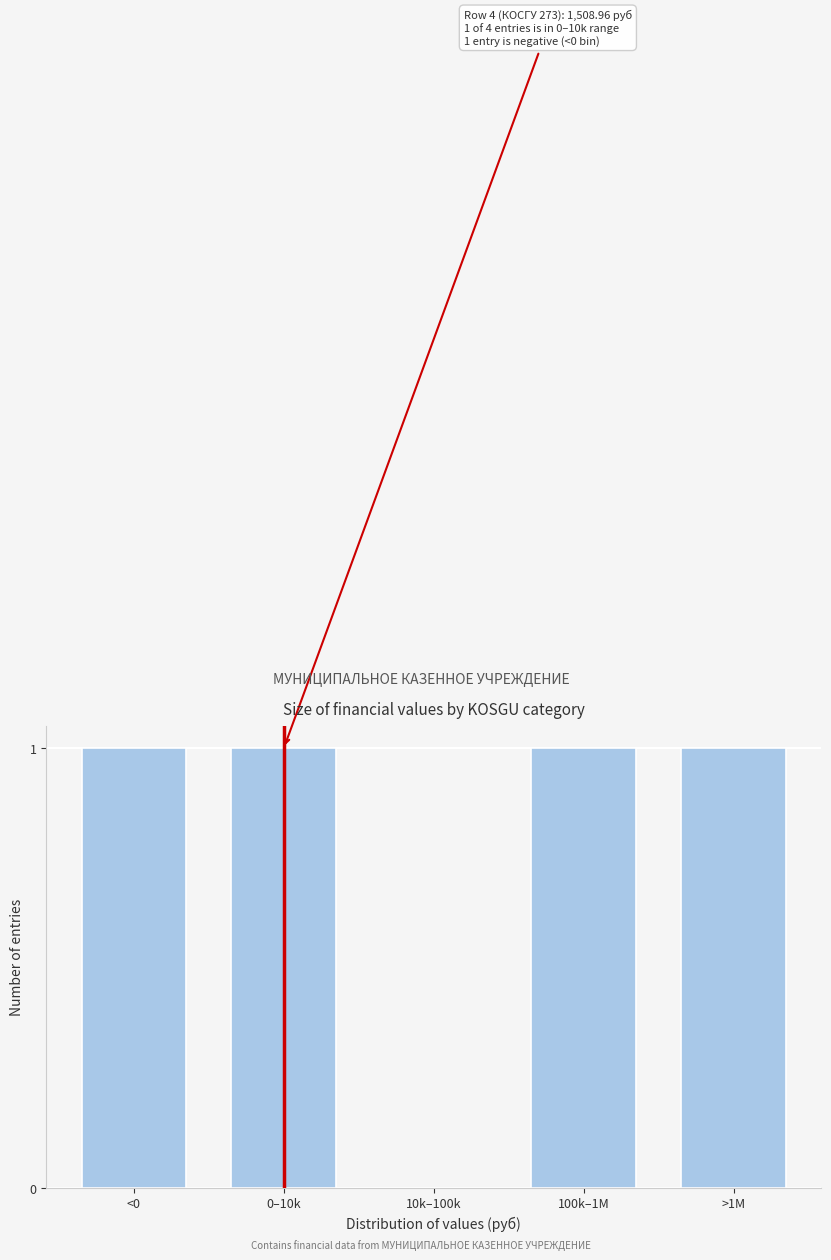

Reading left to right, what are all the values shown in this chart?

<0=1	0–10k=1	10k–100k=0	100k–1M=1	>1M=1